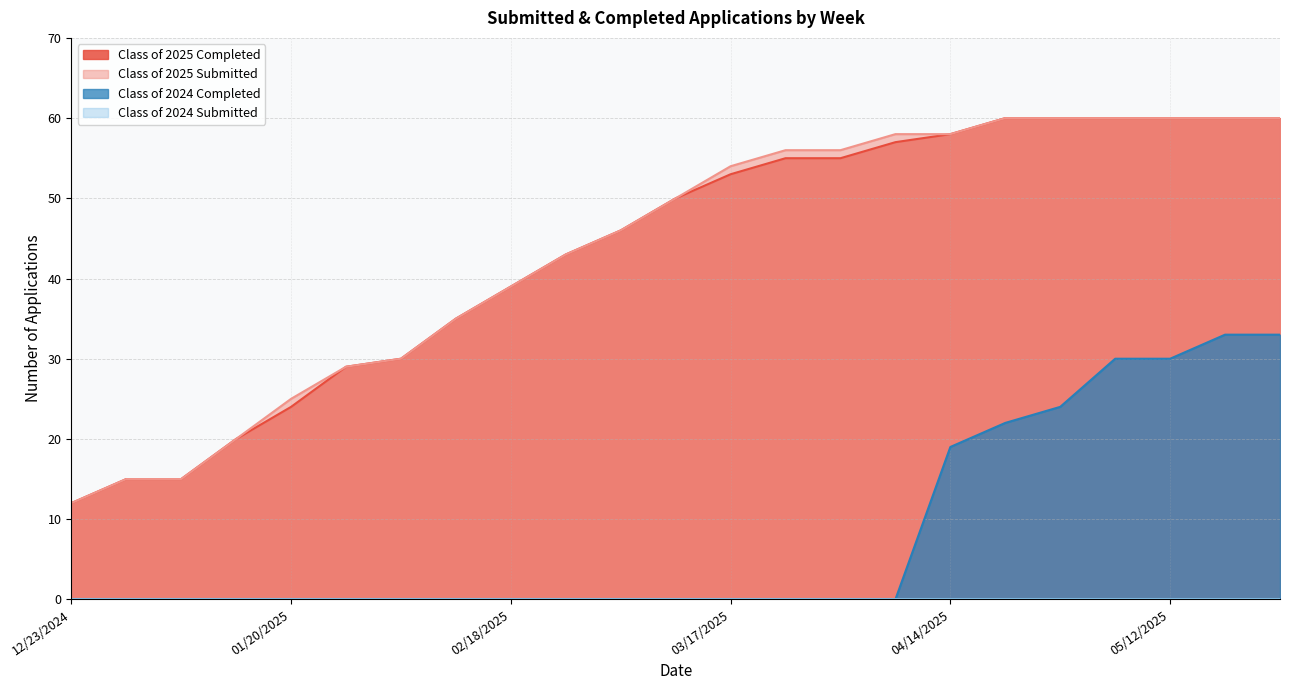

Which series has the widest spread of values?

Class of 2025 Completed